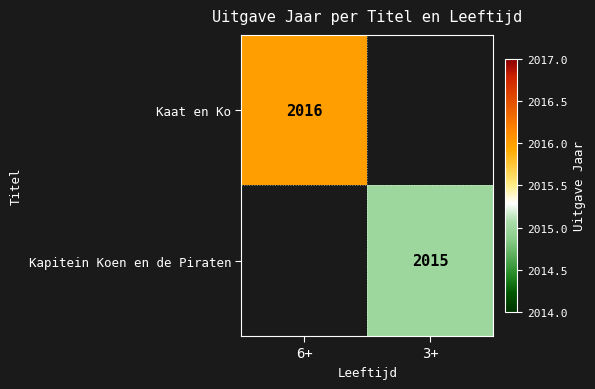

Is the value of Kaat en Ko at 6+ greater than the value of Kapitein Koen en de Piraten at 3+?

Yes